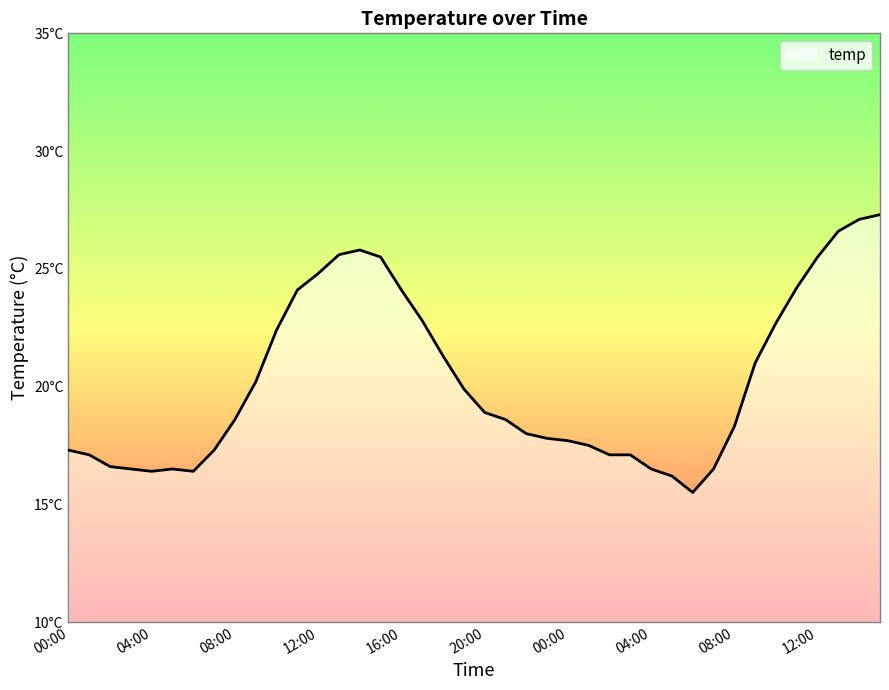

Is this an area chart (filled region under the line)?

Yes